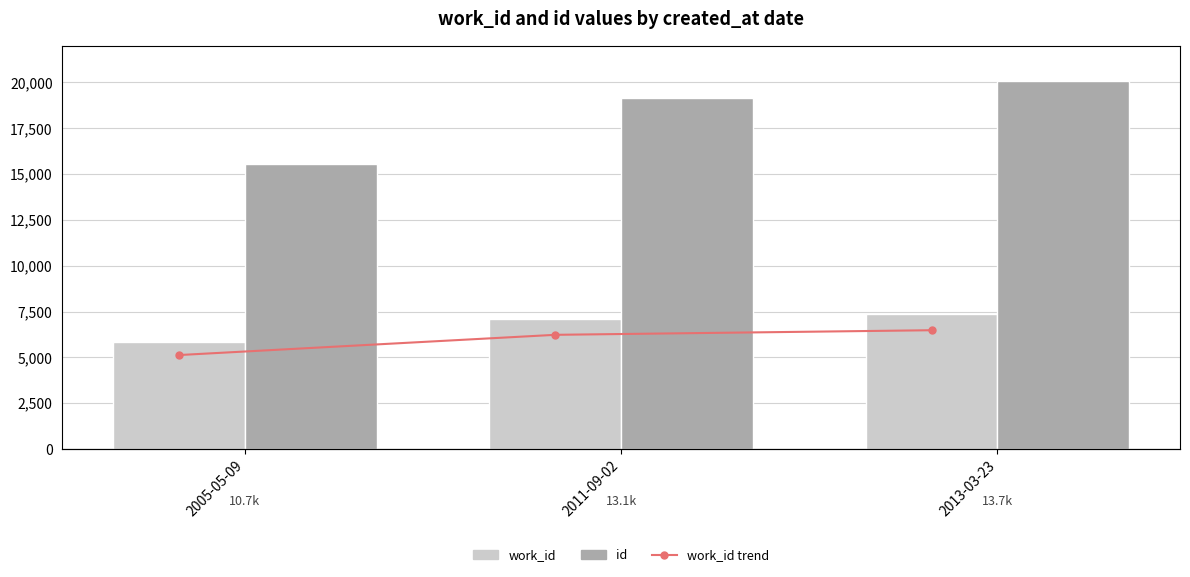

What is the label of the 1st bar from the right?

2013-03-23